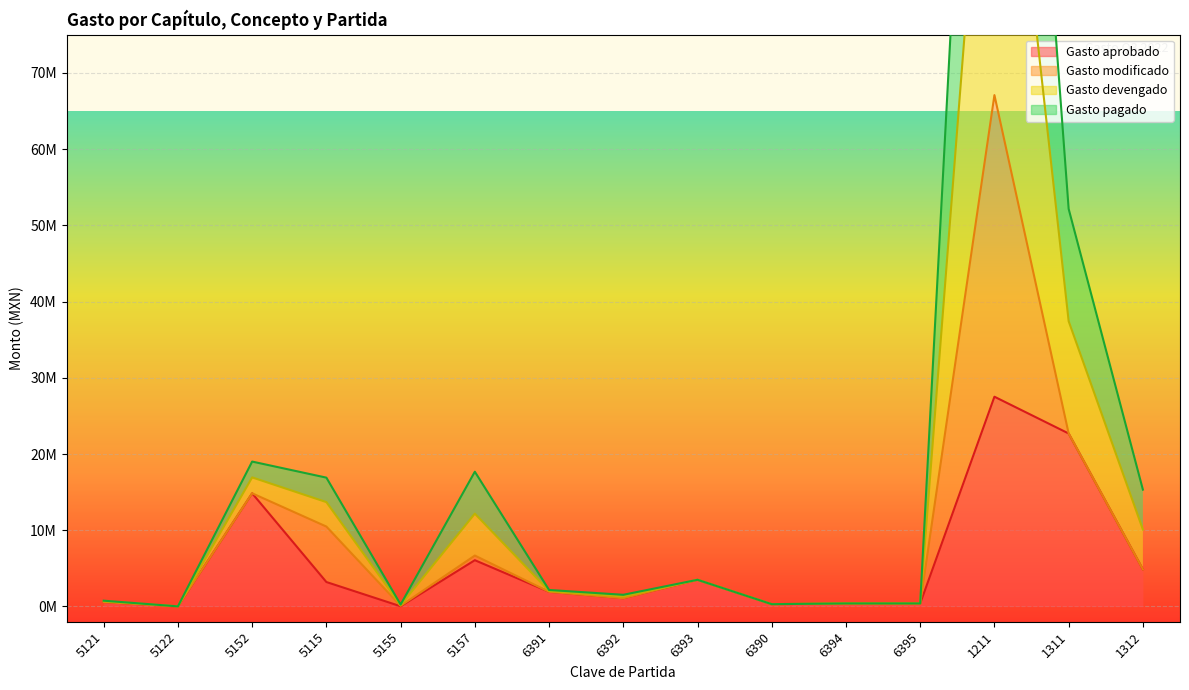

Which category has the highest value in the Gasto pagado series?

1211